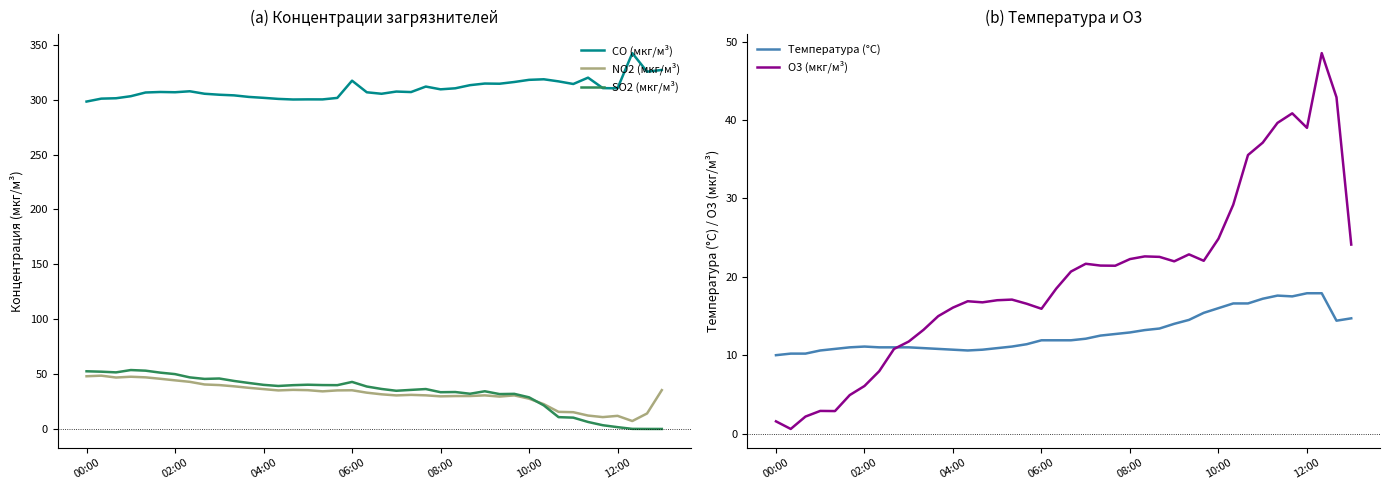

What is the approximate value of Температура (°C) at 31?

16.6